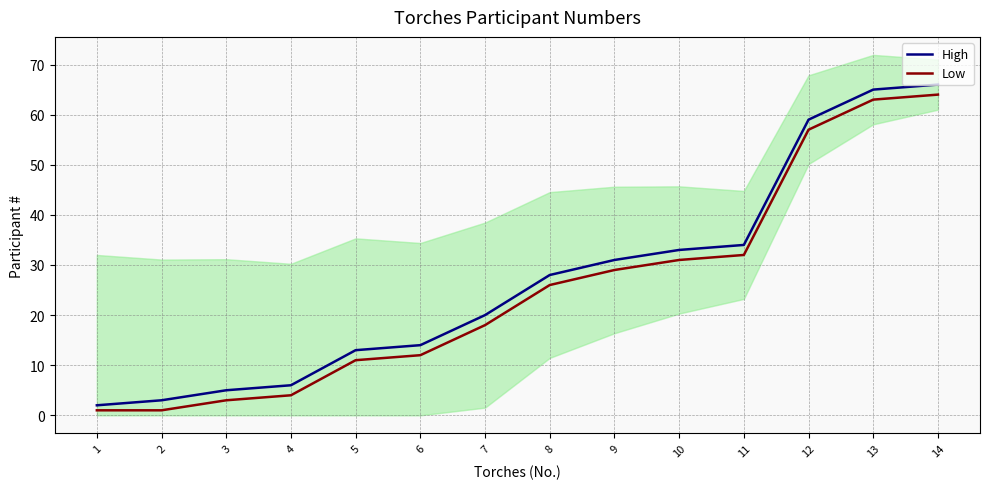

How many values in the Low series exceed 26?

6